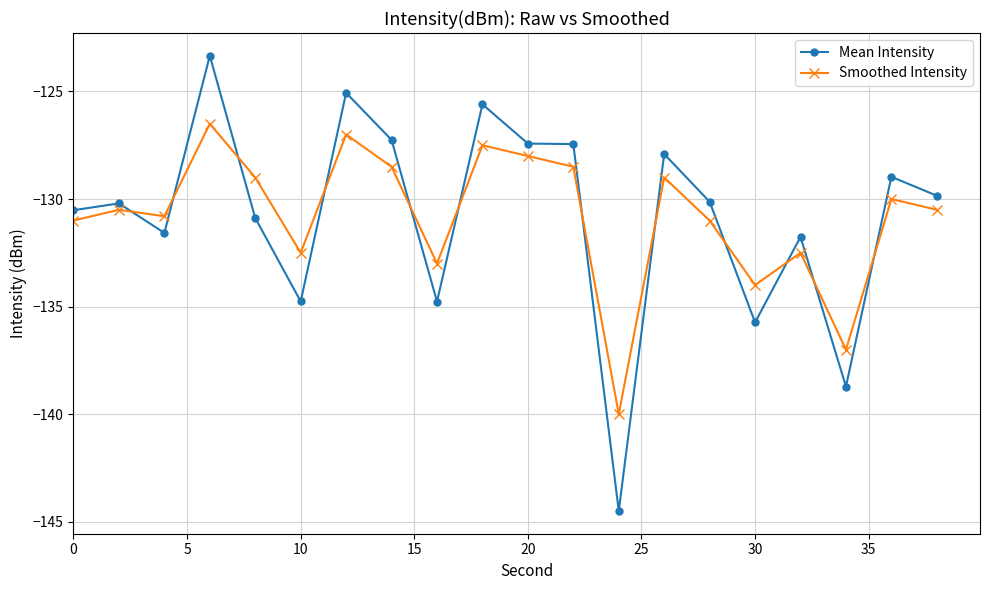

True or false: Smoothed Intensity and Mean Intensity cross at least once.

True